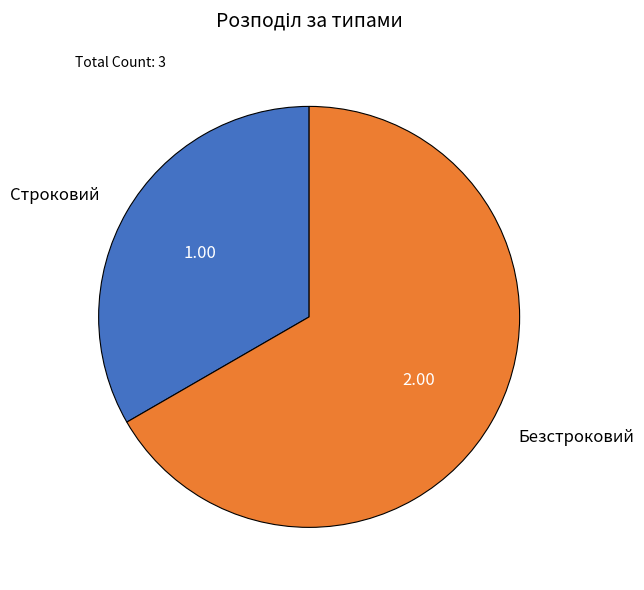

Rank the categories by value from lowest to highest.

Строковий, Безстроковий